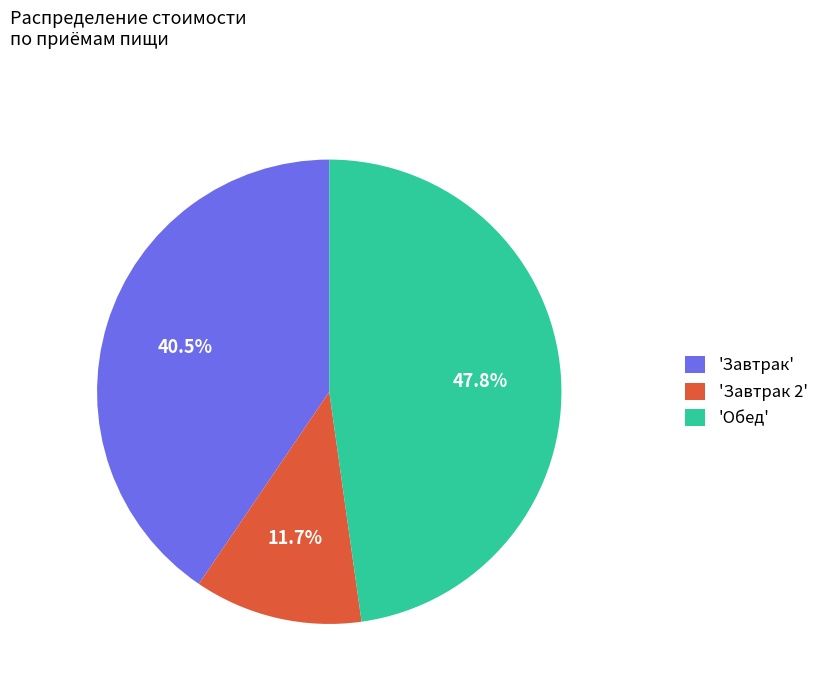

Which category has the smallest portion of the pie?

'Завтрак 2'